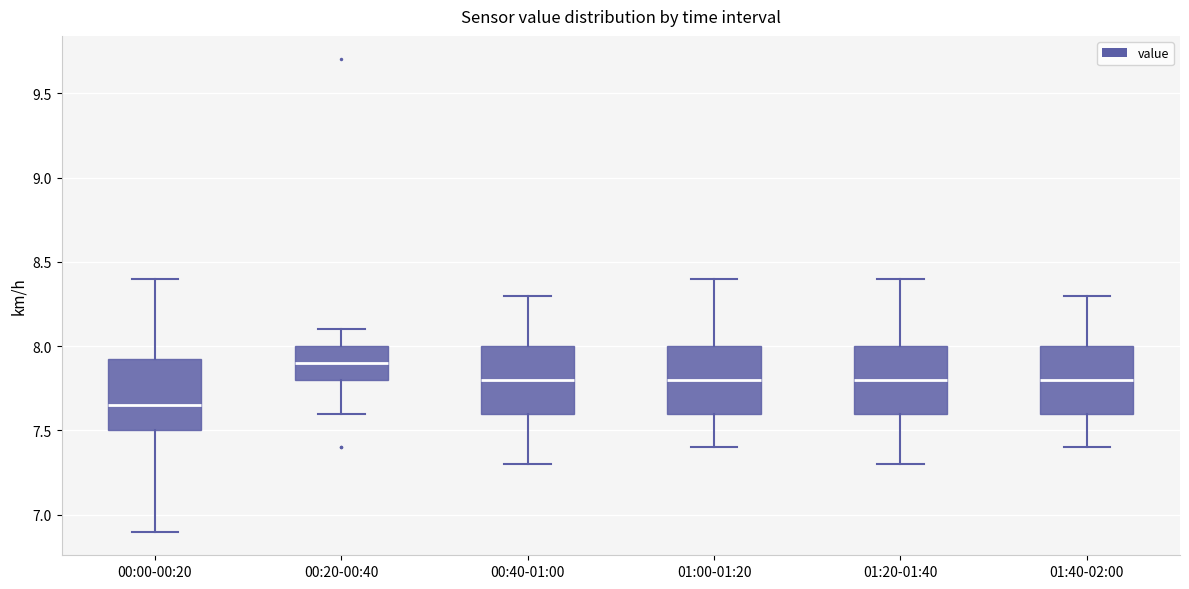

Reading left to right, read every box against the y-axis: the position of its median line, the range the box covers, and the ends of its whiskers. The values are not printed on the chart, so give them approximately, as read against the axis.

00:00-00:20: median 7.65, box 7.50 to 7.95, whiskers 6.90 to 8.40
00:20-00:40: median 7.90, box 7.80 to 8.00, whiskers 7.60 to 8.10
00:40-01:00: median 7.80, box 7.60 to 8.00, whiskers 7.30 to 8.30
01:00-01:20: median 7.80, box 7.60 to 8.00, whiskers 7.40 to 8.40
01:20-01:40: median 7.80, box 7.60 to 8.00, whiskers 7.30 to 8.40
01:40-02:00: median 7.80, box 7.60 to 8.00, whiskers 7.40 to 8.30